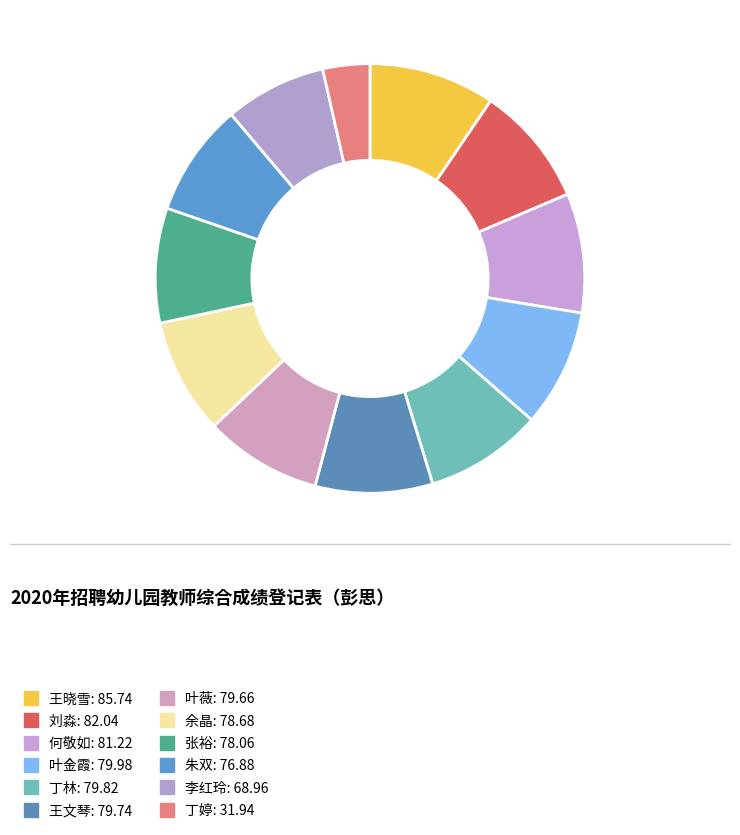

Is it true that 李红玲 is 15% of the pie?

False